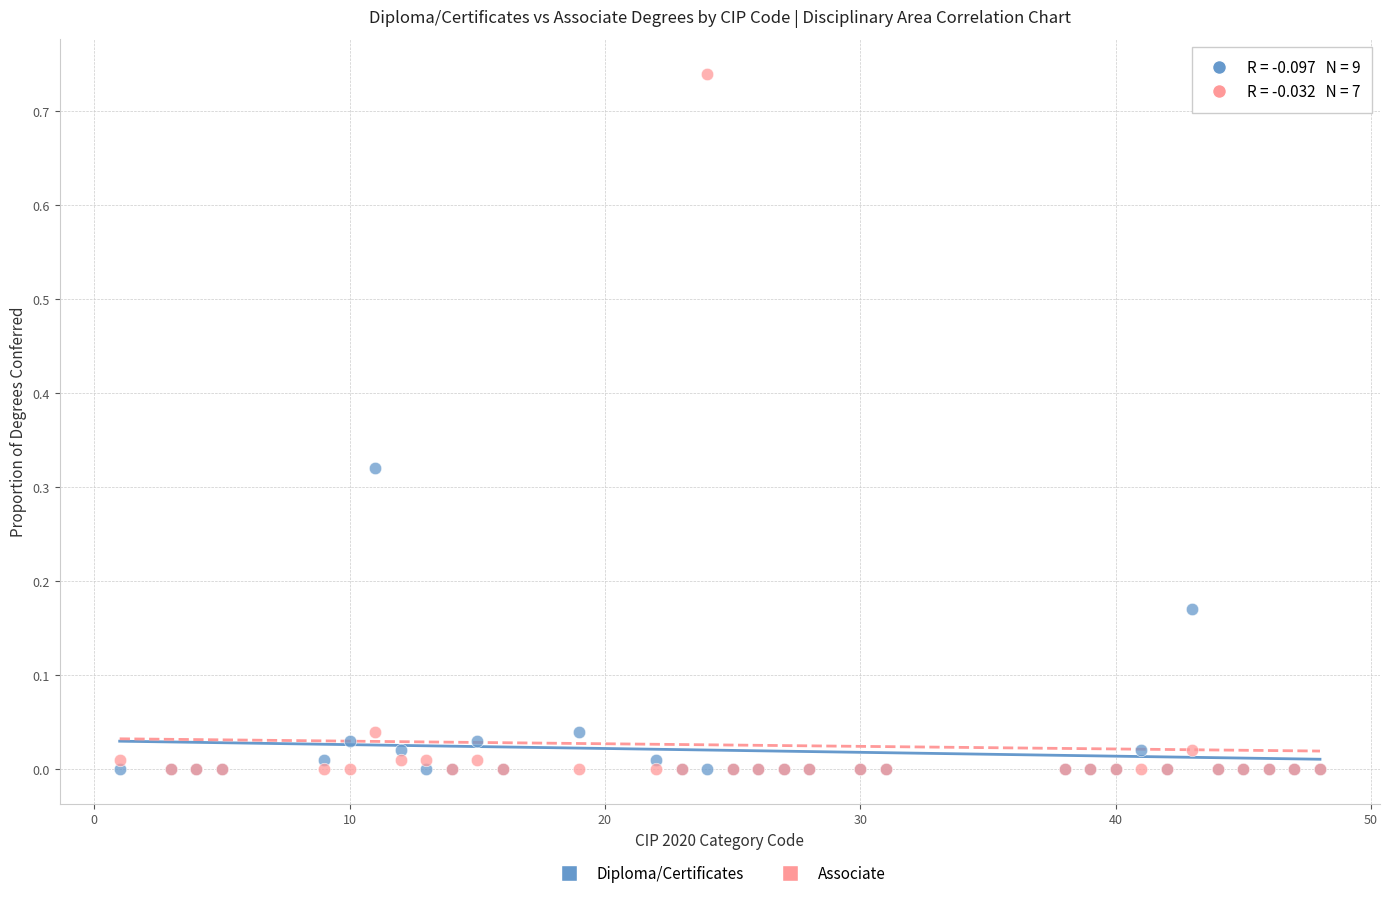

Which series has the widest spread of Y values?

Associate